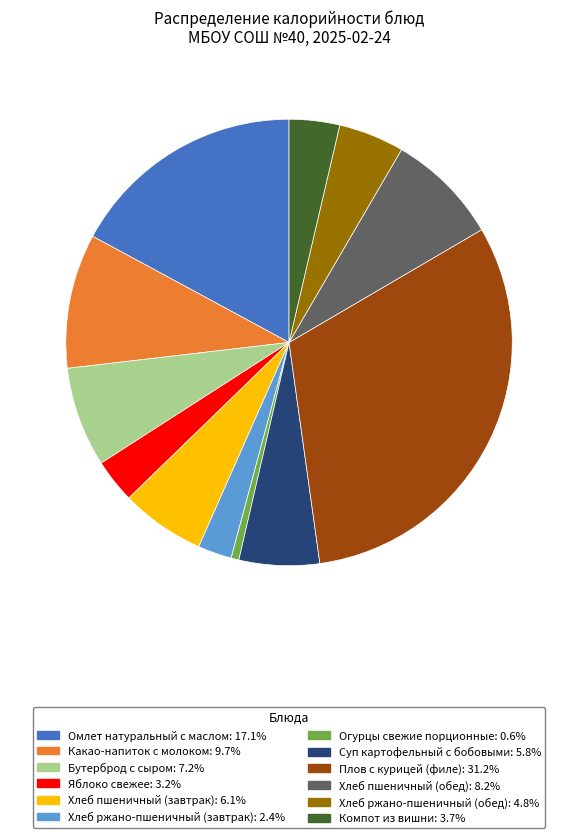

Which category has the biggest portion of the pie?

Плов с курицей (филе)